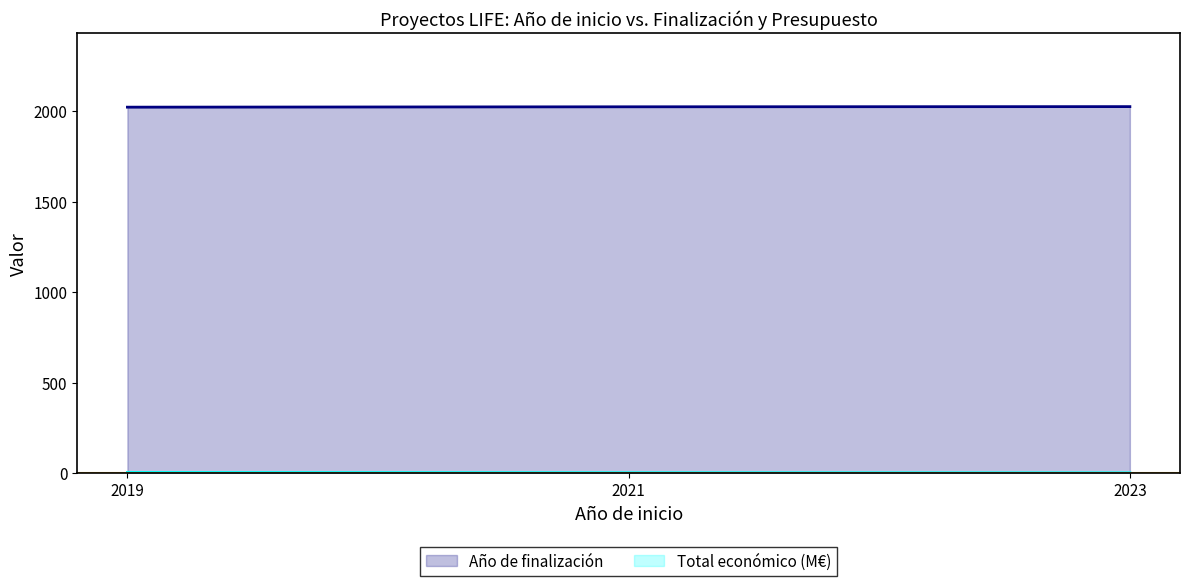

The Total económico series shows 3.0 at 2019. True or false?

True